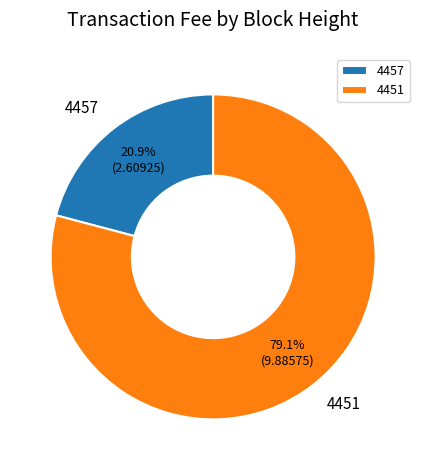

What is the smallest slice in the pie chart?

4457